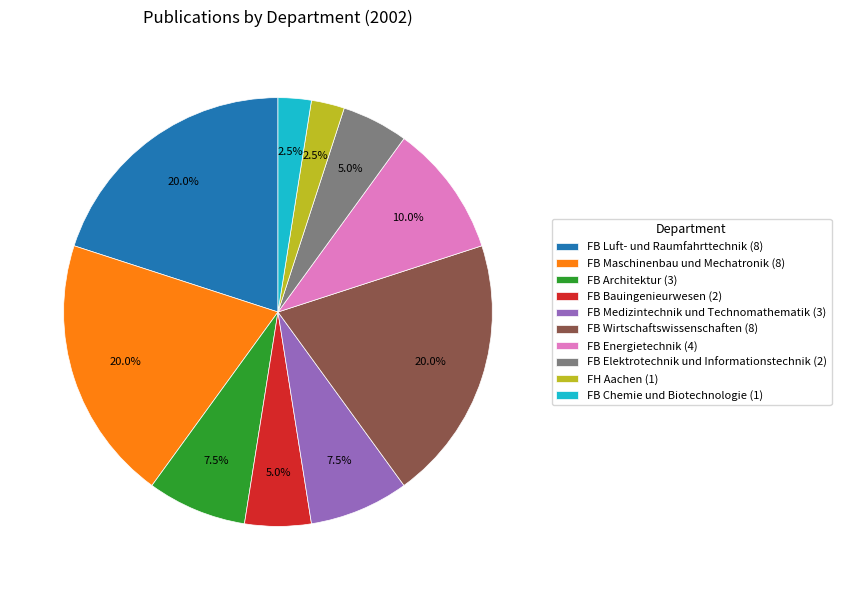

Is there any slice that represents more than half of the pie?

No